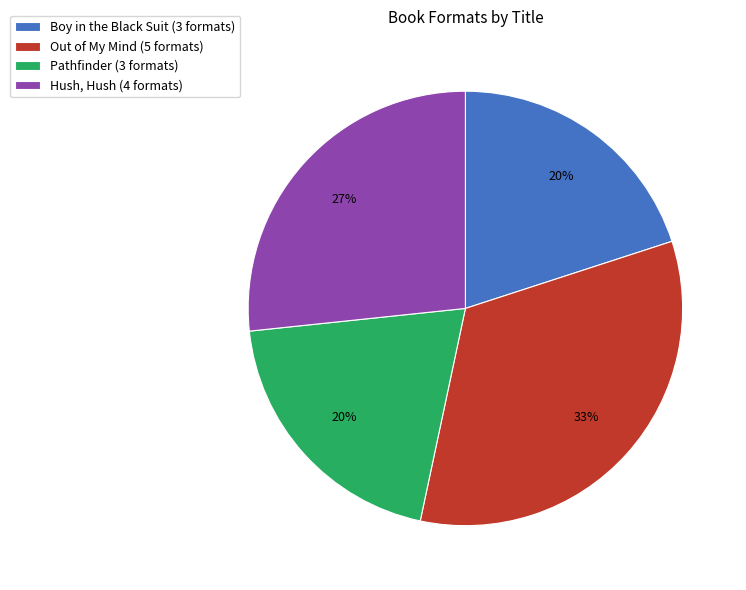

True or false: Pathfinder accounts for 20% of the total.

True